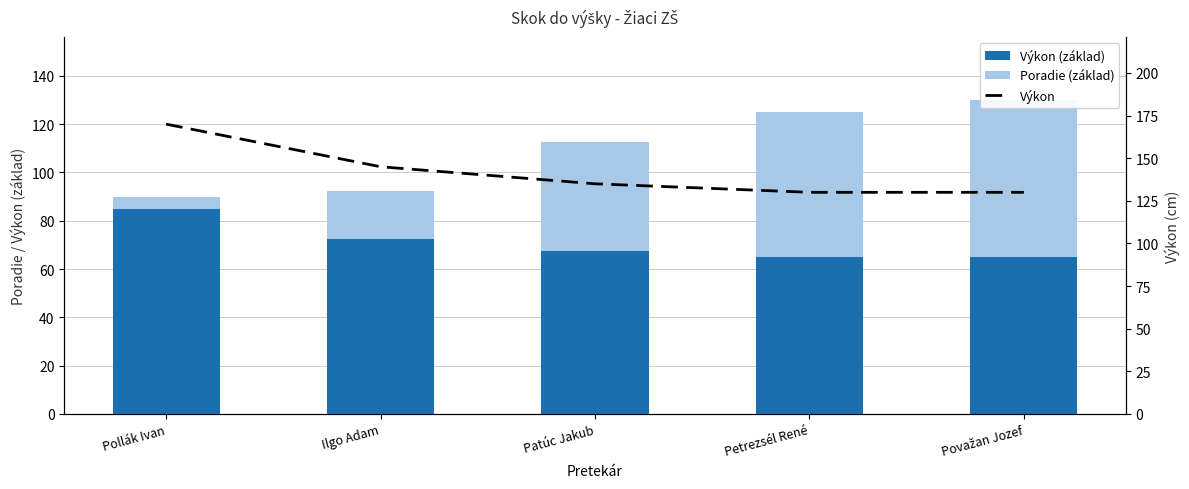

What position from the right is Patúc Jakub?

3